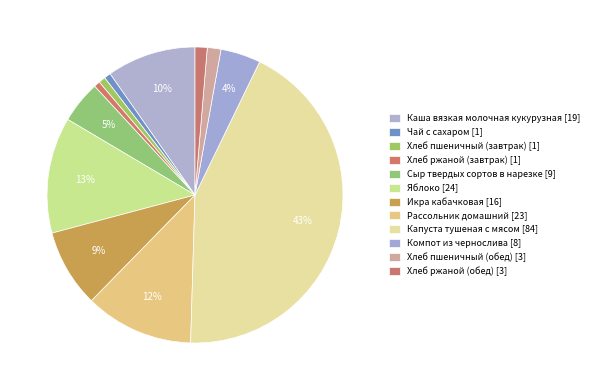

To the nearest percent, what percentage of the pie is Каша вязкая молочная кукурузная?

10%